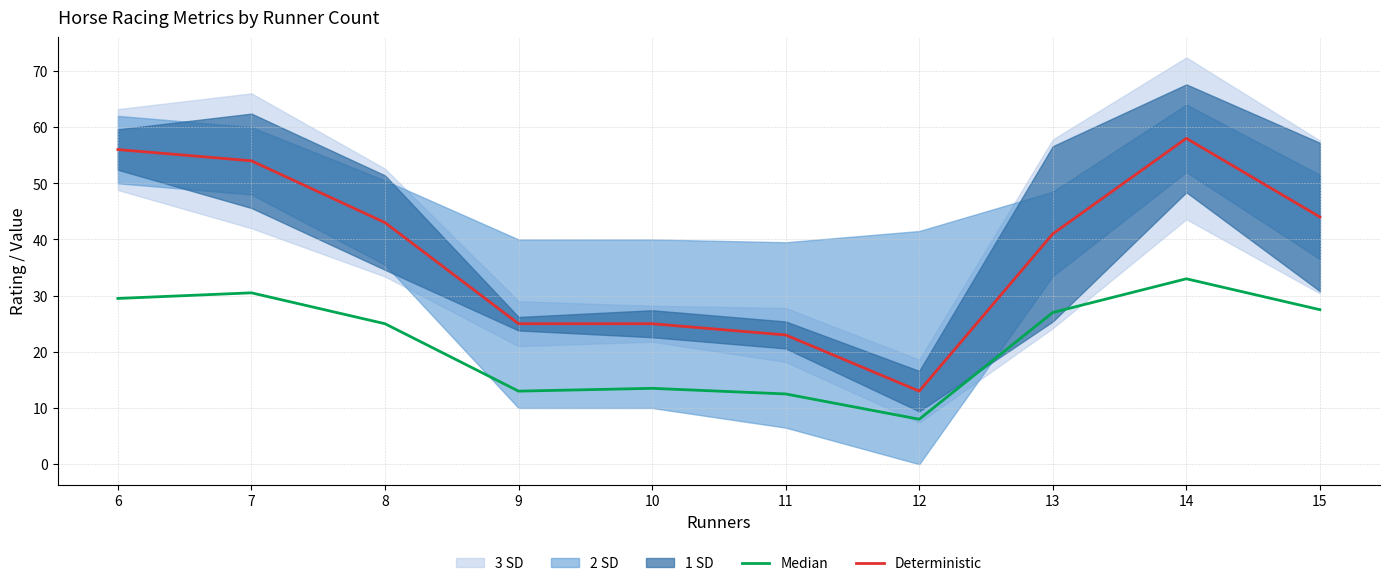

At which label does Deterministic first exceed 43?

6